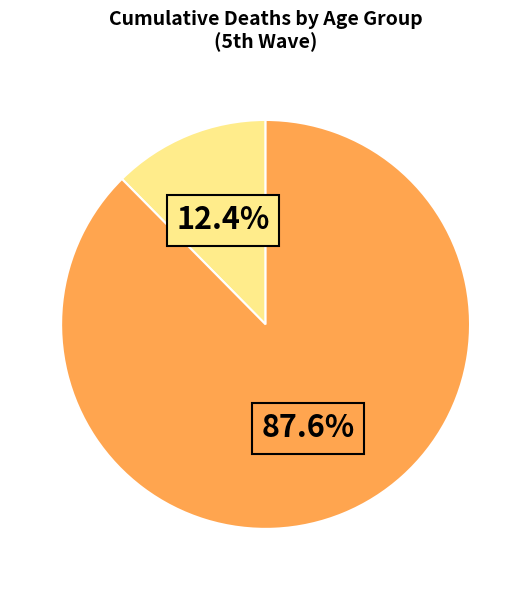

Is there any slice that represents more than half of the pie?

Yes